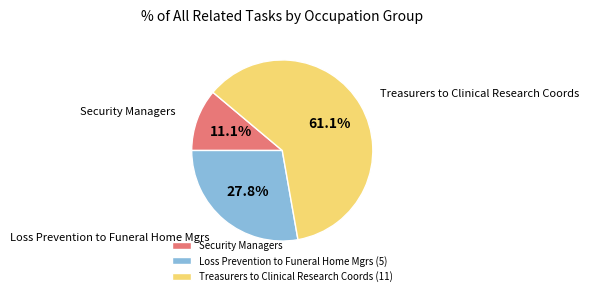

What is the largest slice in the pie chart?

Treasurers to Clinical Research Coords (11)